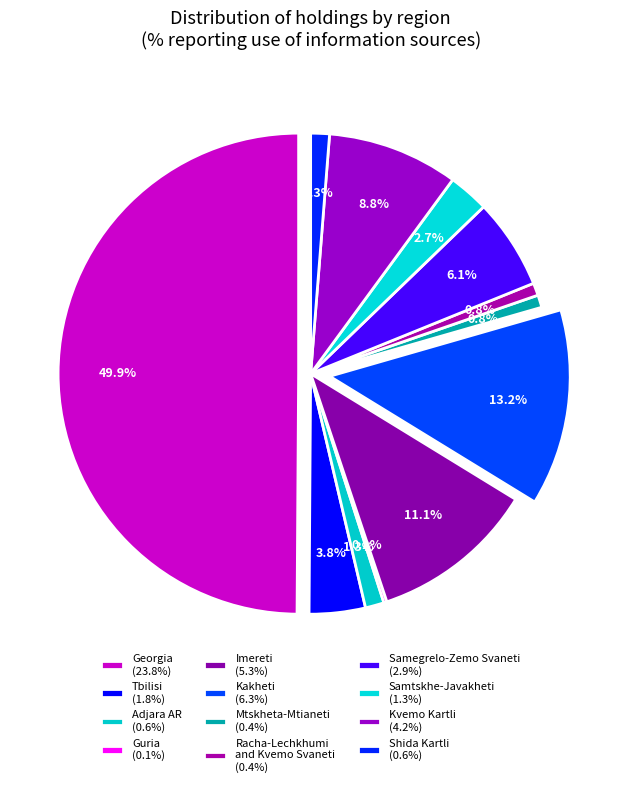

To the nearest percent, what is the average slice percentage?

8%